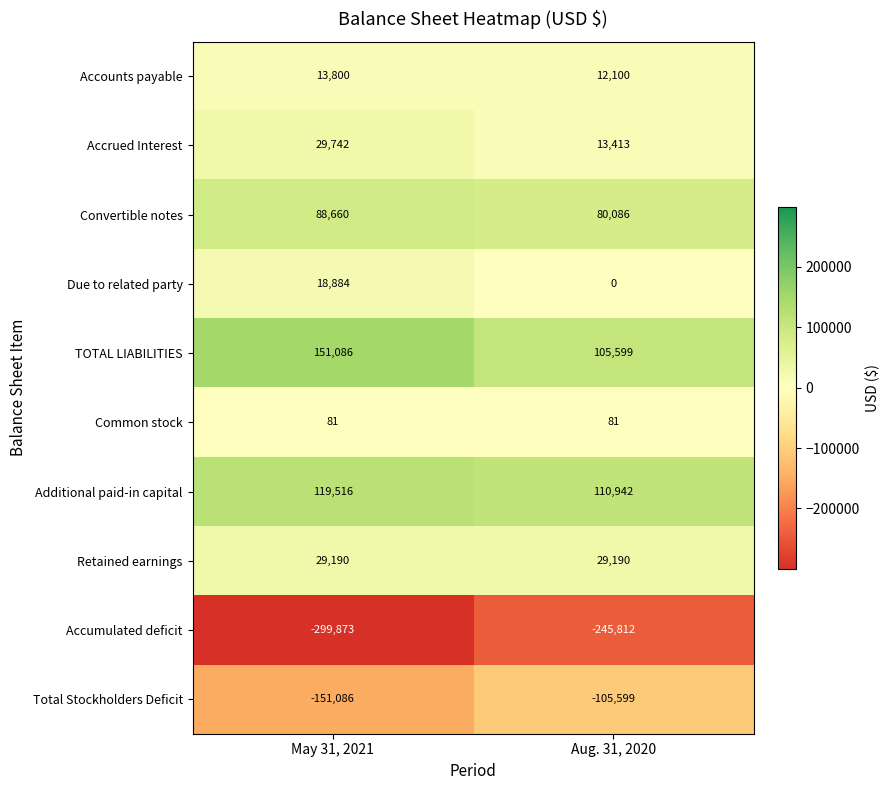

Is it true that Retained earnings equals 46283 at May 31, 2021?

False